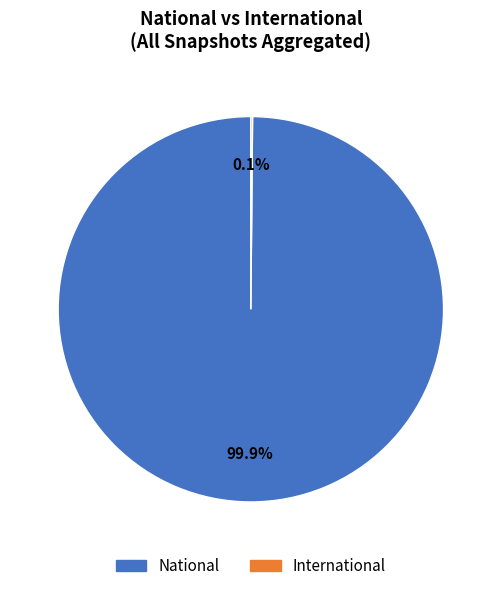

Is there a majority slice in this chart?

Yes